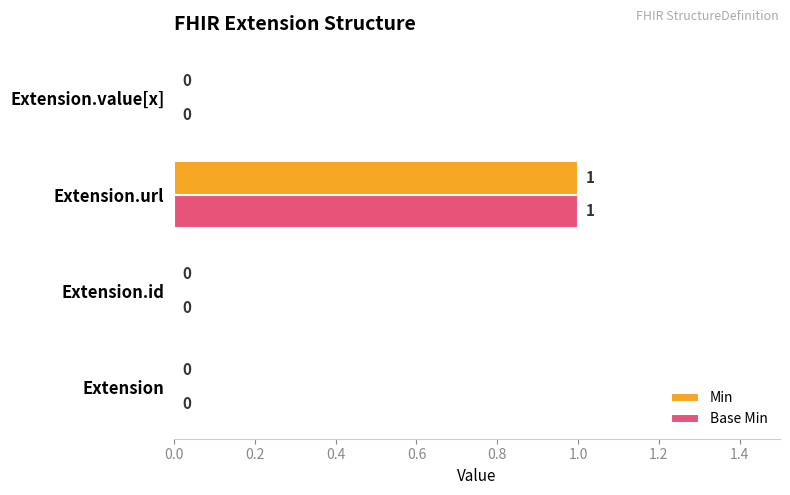

At which category is the sum across all series the highest?

Extension.url